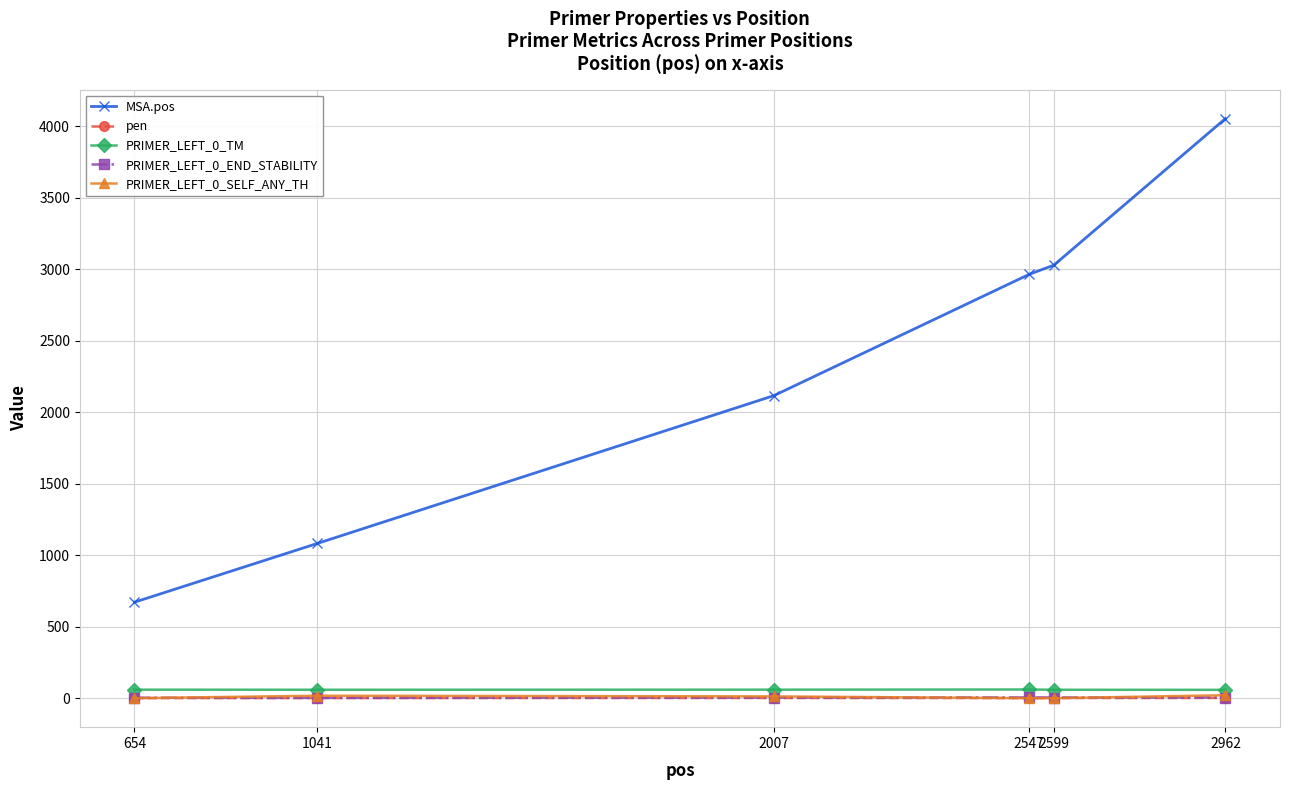

What is the sum of all PRIMER_LEFT_0_TM values?

356.1